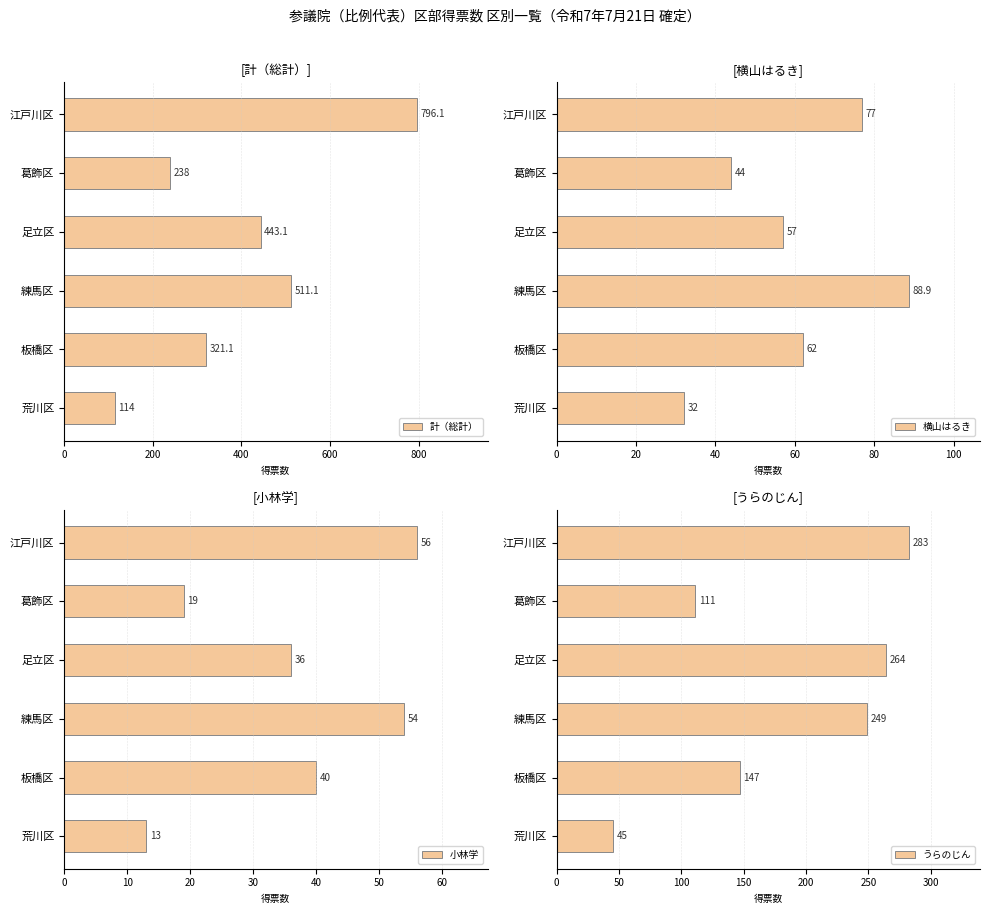

How many bars are there in total?

24